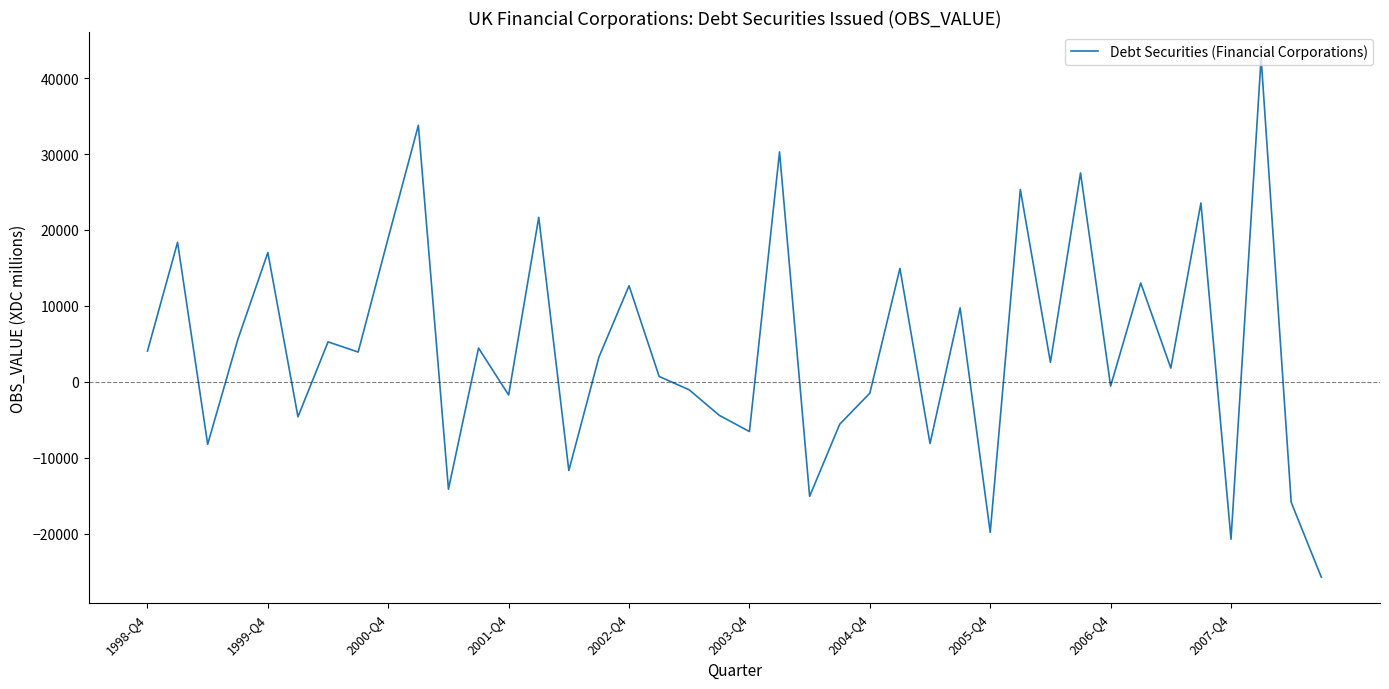

What is the smallest value displayed?

-25745